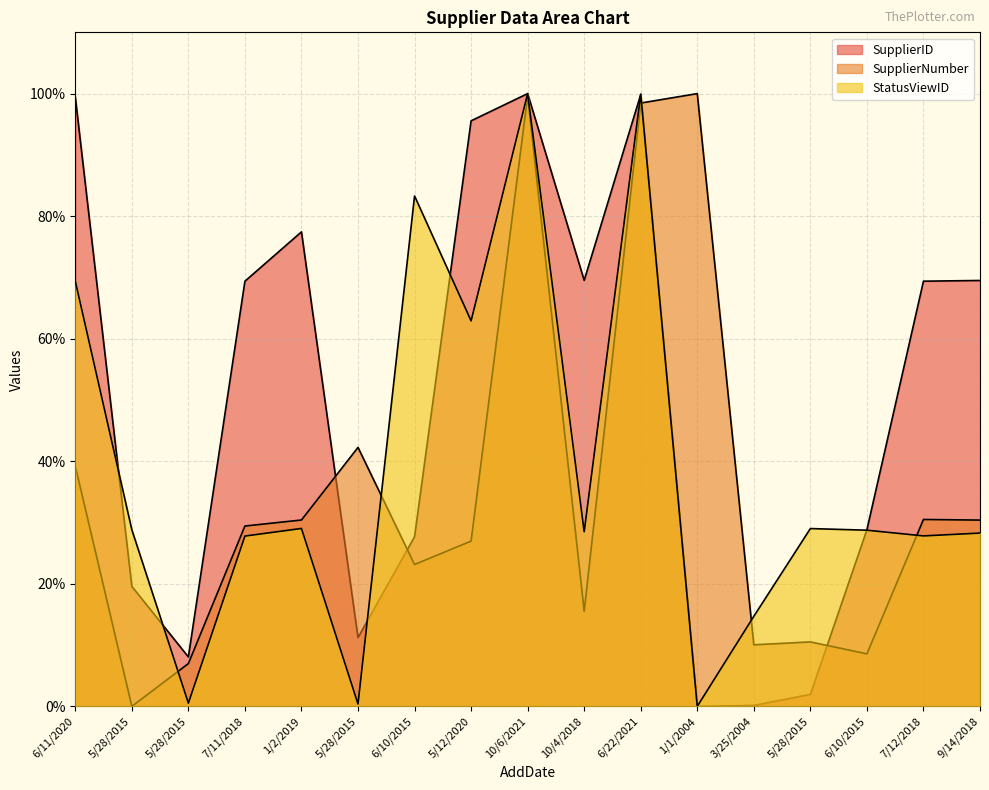

Where do StatusViewID and SupplierNumber first cross each other?

5/28/2015 and 5/28/2015